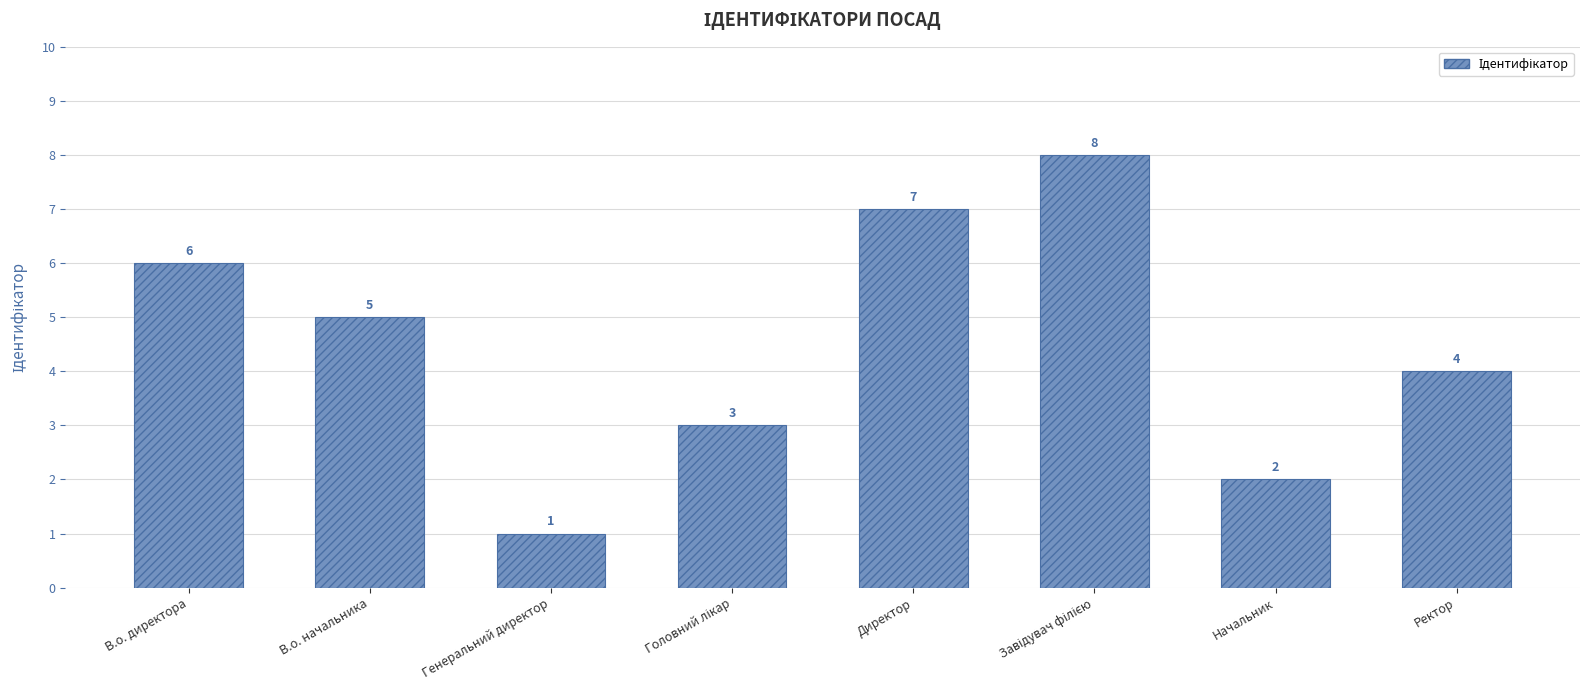

The value at Генеральний директор is 0. True or false?

False